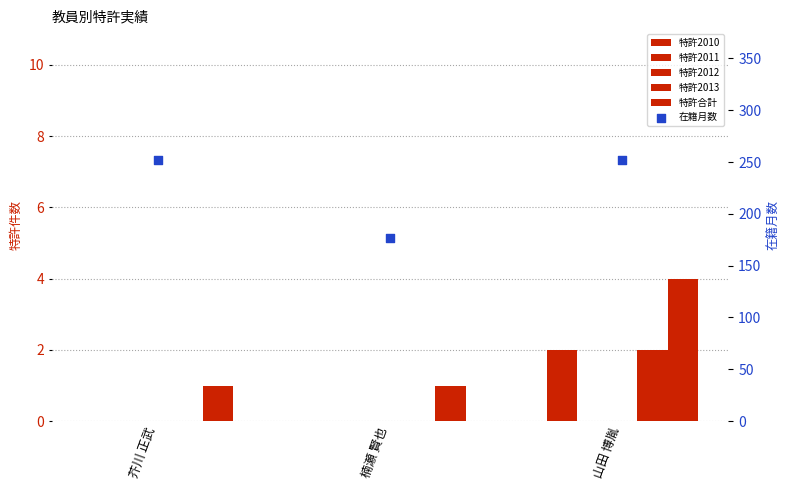

What are all the series names shown in the legend?

特許2010, 特許2011, 特許2012, 特許2013, 特許合計, 在籍月数